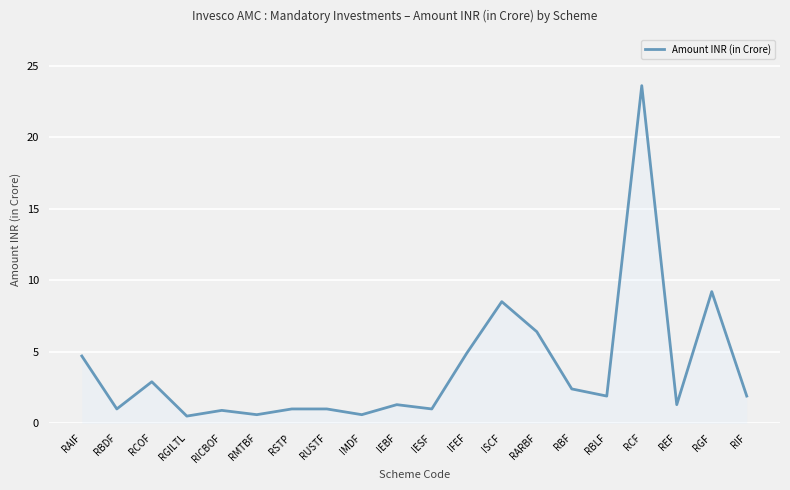

Which category has the highest value across all series?

RCF